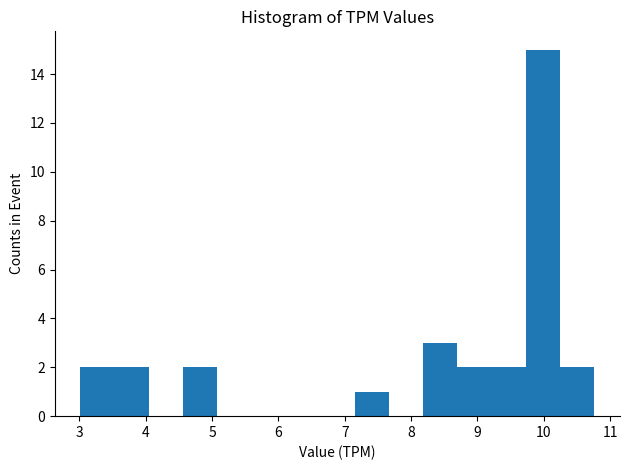

Reading left to right, list every bar in this chart as the range it spans on the x-axis followed by its height. Neither the bar edges nor the heights are printed on the chart, so give them approximately, as read against the axes.

3.0 to 3.5: 2
3.5 to 4.0: 2
4.0 to 4.6: 0
4.6 to 5.1: 2
5.1 to 5.6: 0
5.6 to 6.1: 0
6.1 to 6.6: 0
6.6 to 7.1: 0
7.1 to 7.7: 1
7.7 to 8.2: 0
8.2 to 8.7: 3
8.7 to 9.2: 2
9.2 to 9.7: 2
9.7 to 10.2: 15
10.2 to 10.8: 2